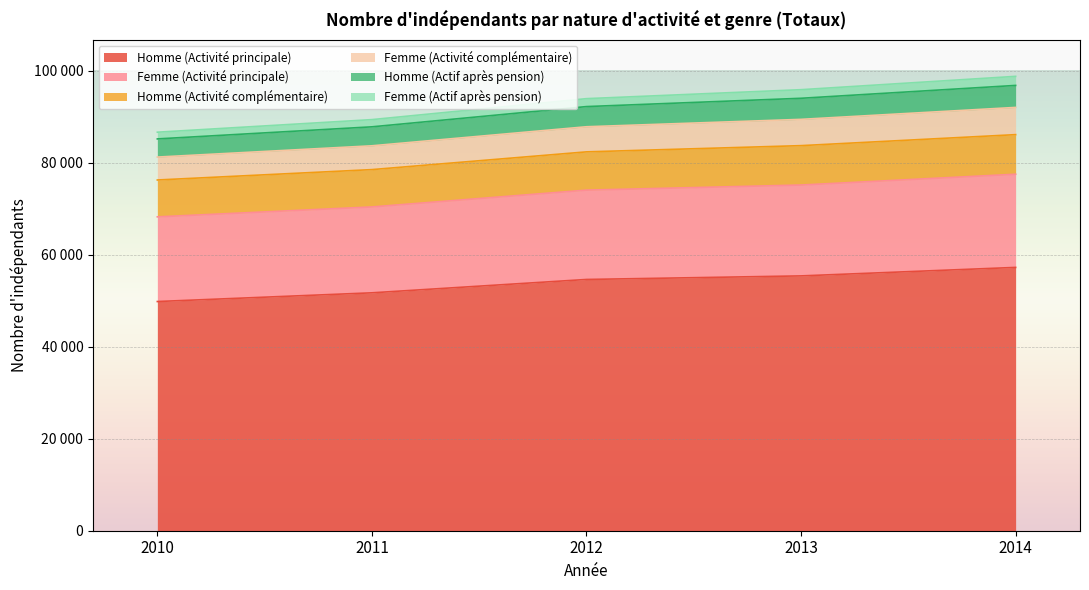

What are all the series names shown in the legend?

Homme (Activité principale), Femme (Activité principale), Homme (Activité complémentaire), Femme (Activité complémentaire), Homme (Actif après pension), Femme (Actif après pension)